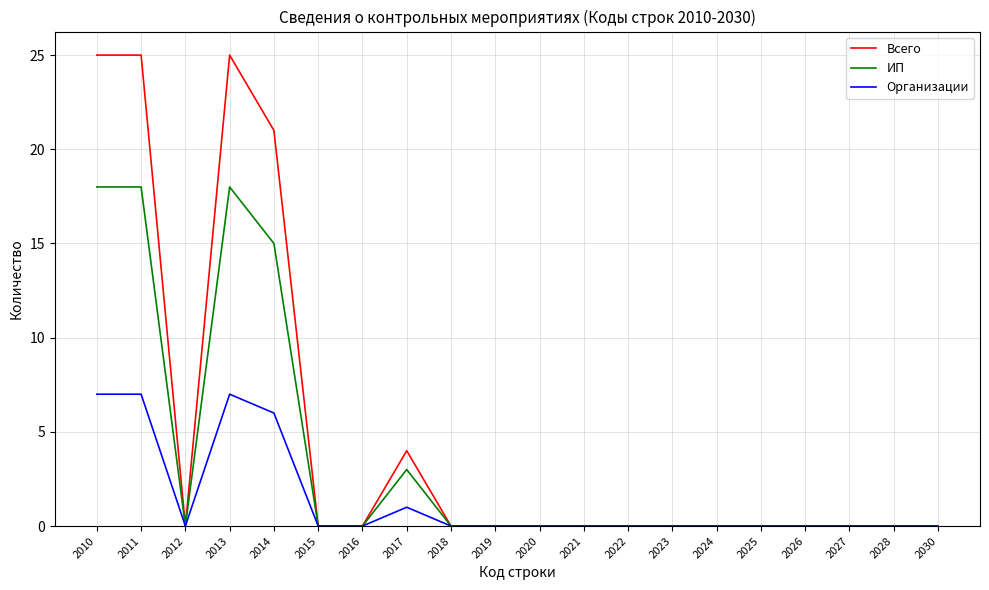

At how many categories does at least one series exceed 17?

4